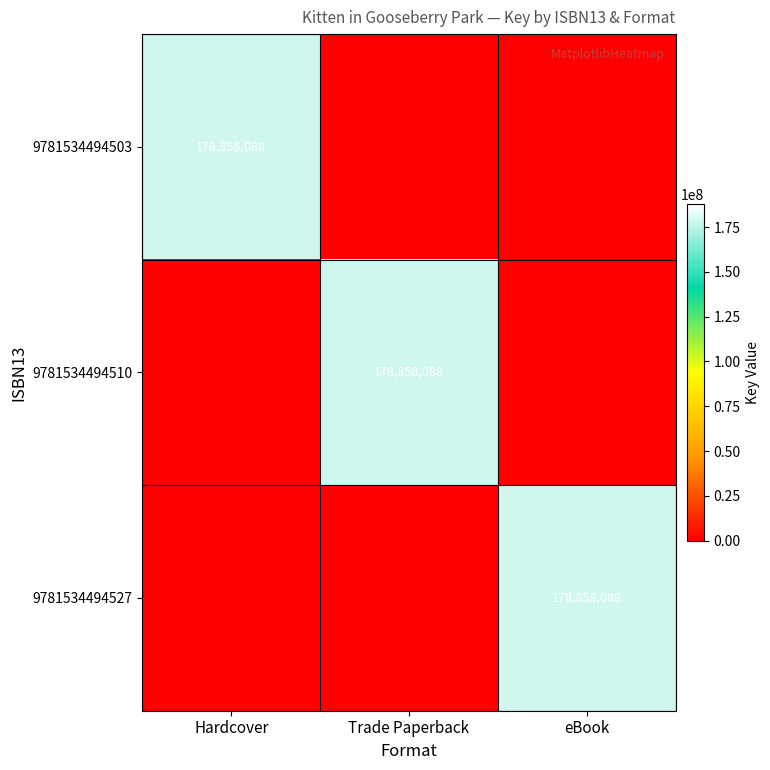

Is it true that 9781534494527 equals 178858088 at eBook?

True